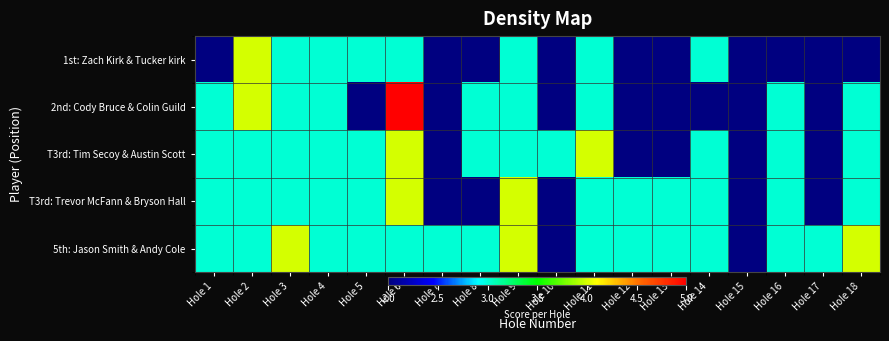

At which category is the sum across all series the highest?

Hole 6